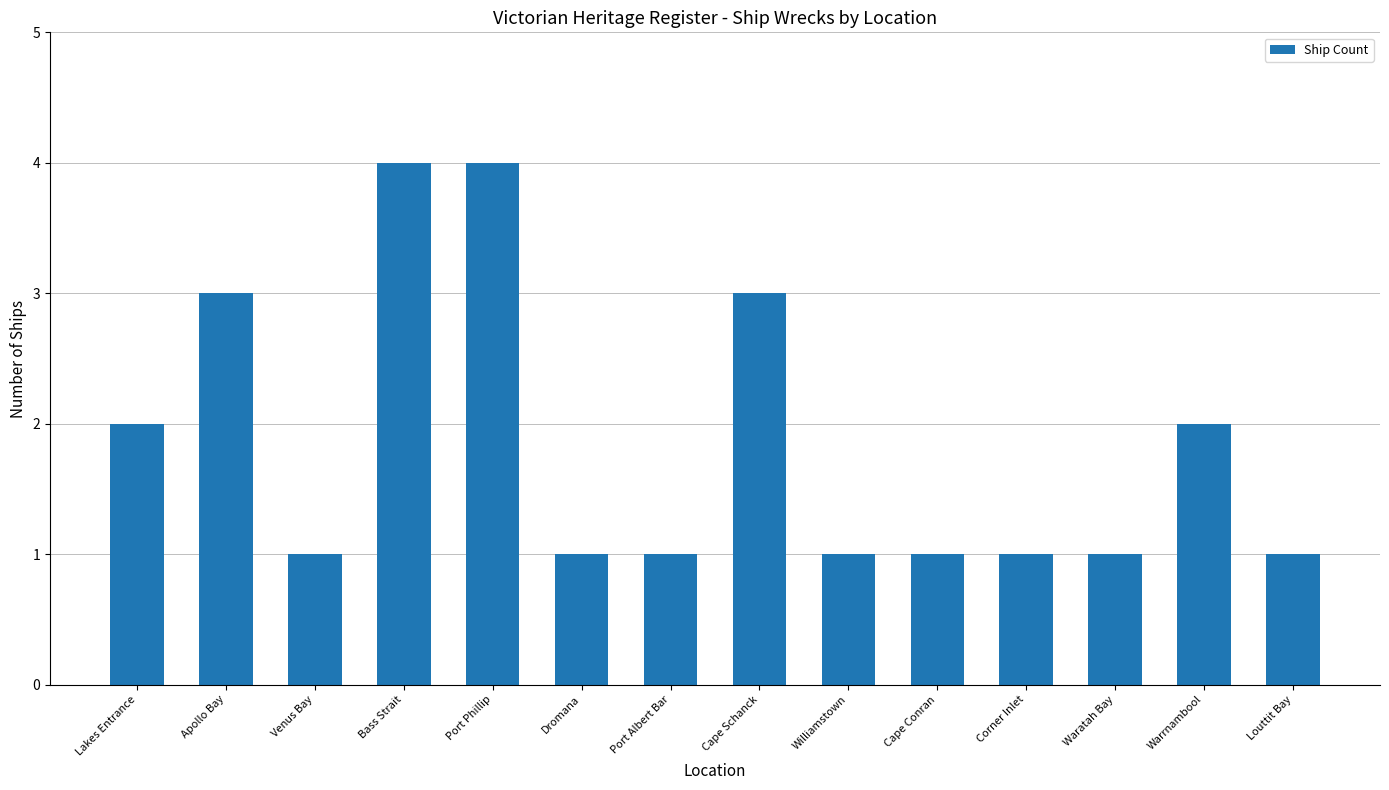

What is the change in value from Lakes Entrance to Port Phillip?

+2